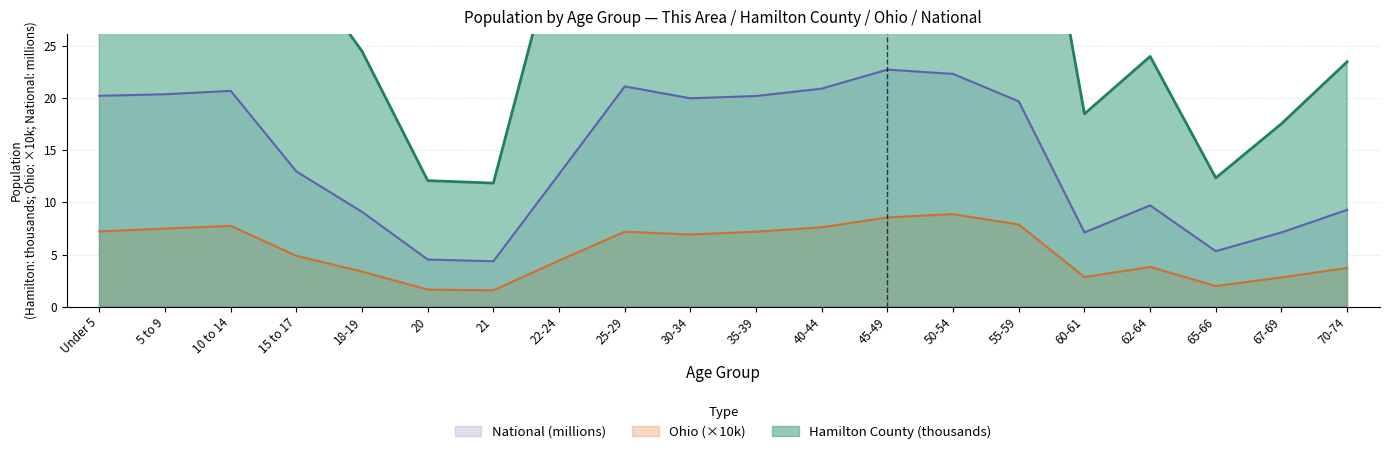

True or false: Hamilton County and Ohio intersect in this chart.

False